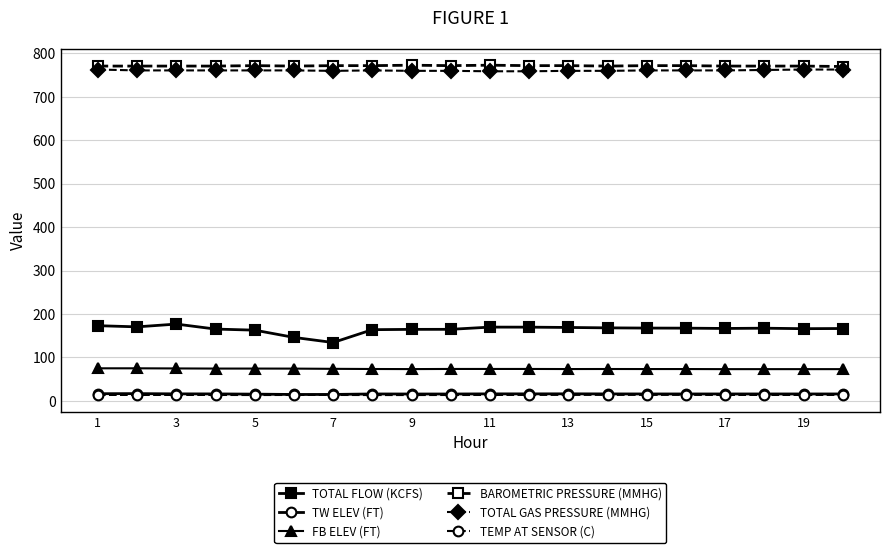

True or false: TOTAL FLOW (KCFS) has more than 0 interior local peaks.

True